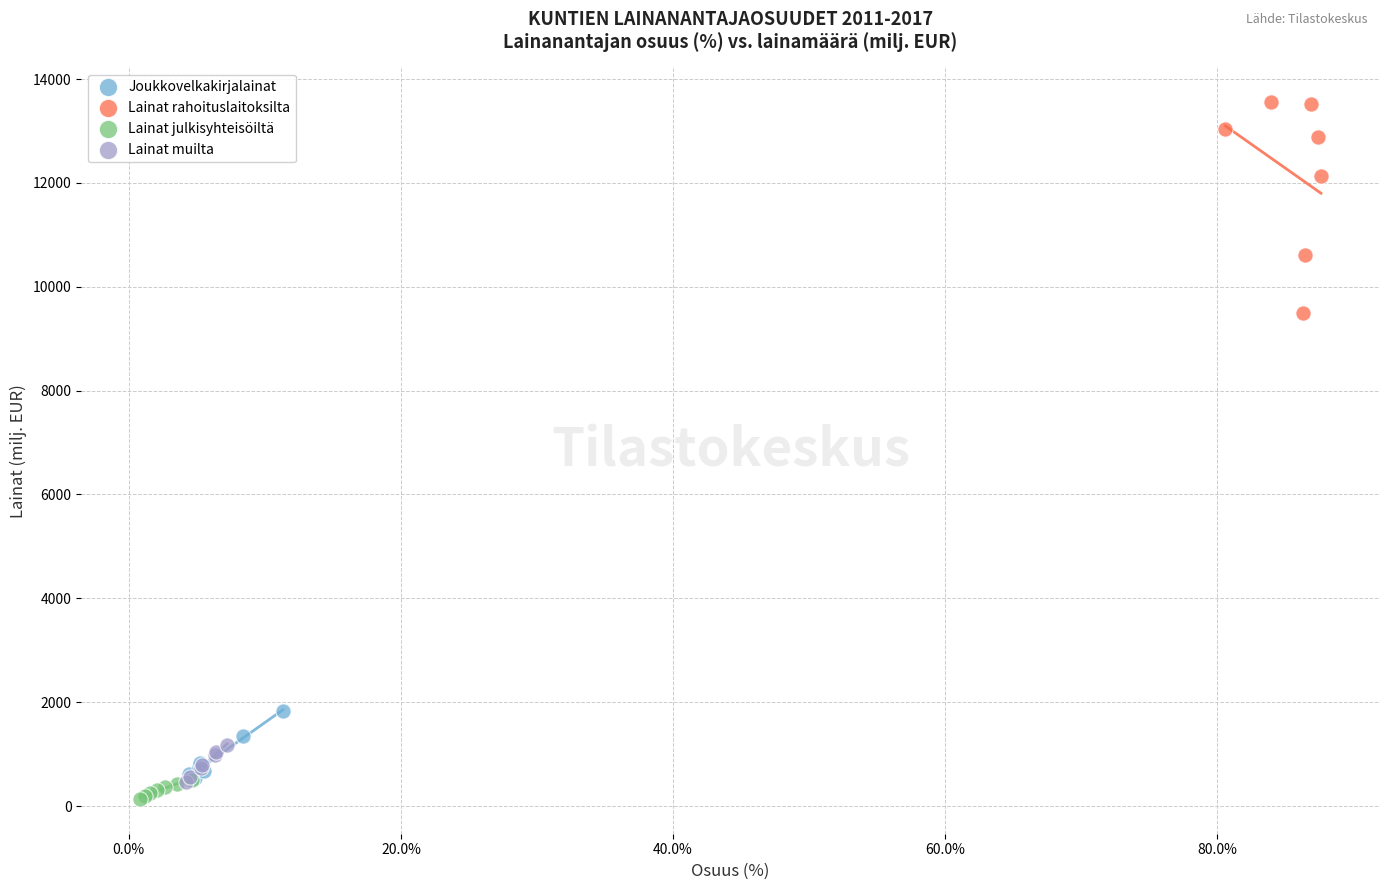

Which series reaches the maximum Y coordinate?

Lainat rahoituslaitoksilta